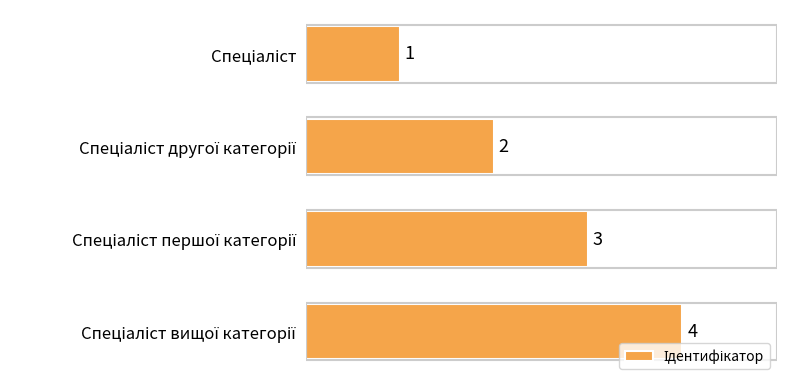

What is the difference between the maximum and minimum values?

3